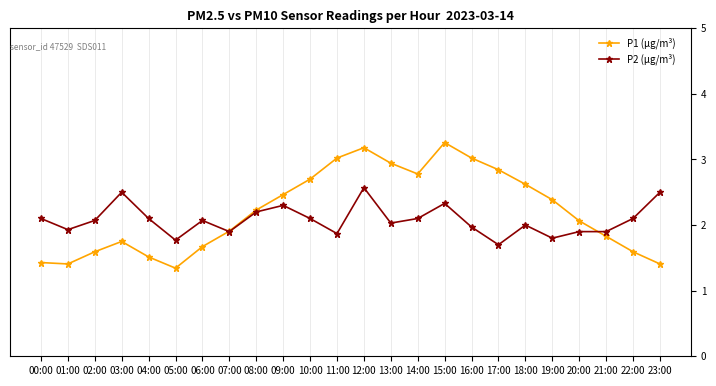

What is the maximum value for P2 (µg/m³)?

2.6